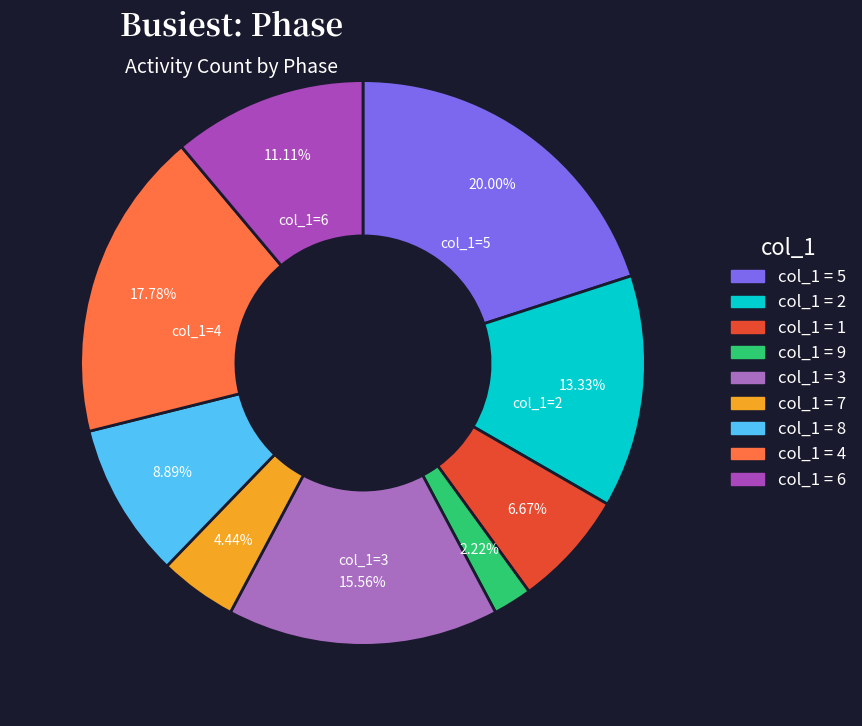

Which category has the biggest portion of the pie?

5